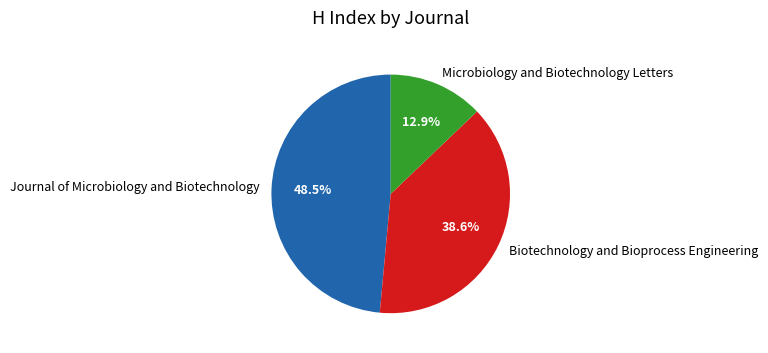

Combined, do Microbiology and Biotechnology Letters and Journal of Microbiology and Biotechnology account for over 50%?

Yes